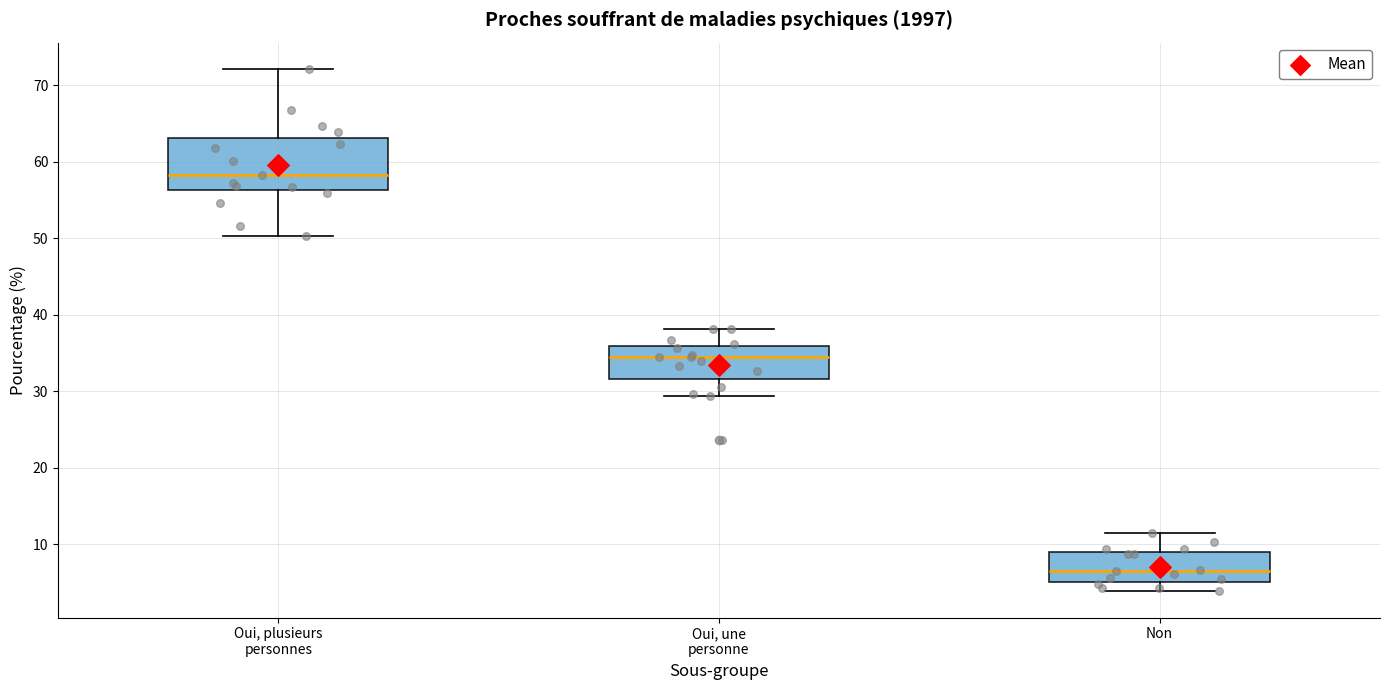

Where does the median line of the box for Oui, une personne sit on the y-axis? The values are not printed on the chart, so give them approximately, as read against the axis.

34